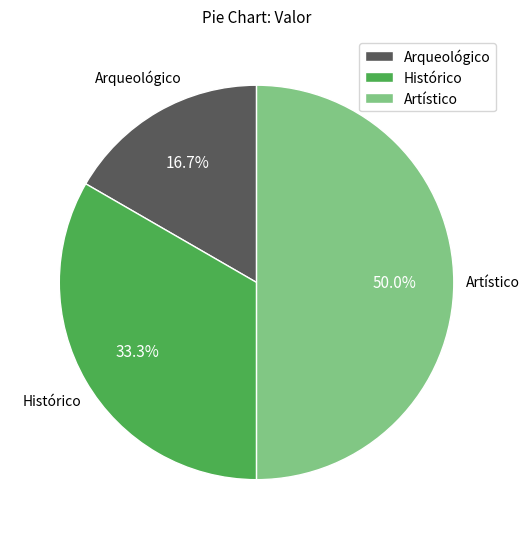

The Artístico slice represents 63% of the pie. True or false?

False